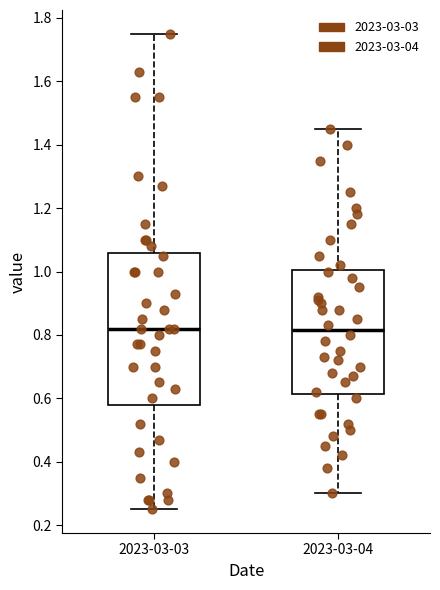

Which box is the tallest, from its lower edge to its upper edge?

2023-03-03